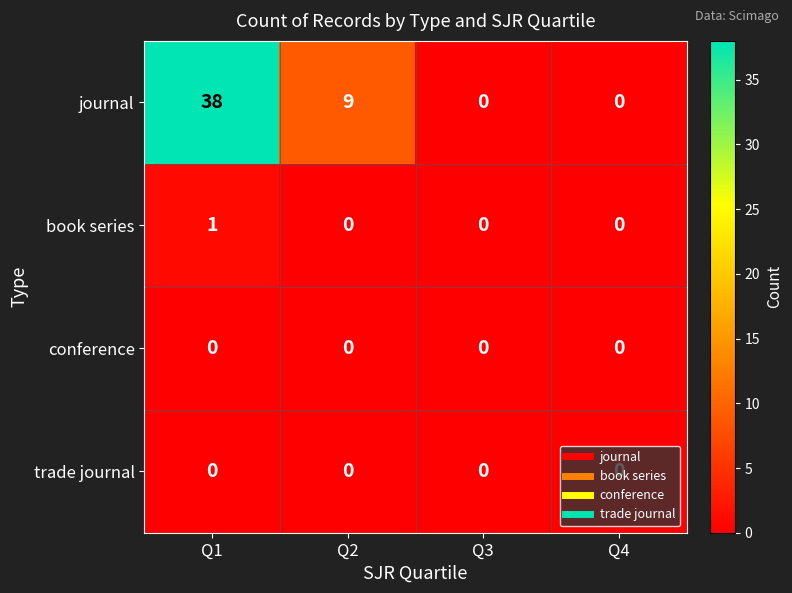

Which series has the largest range (max minus min)?

journal